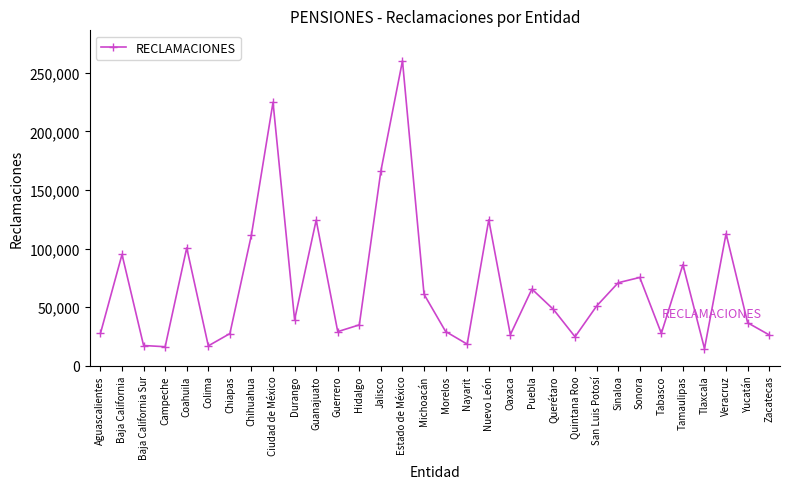

What is the label of the 29th point from the right?

Campeche